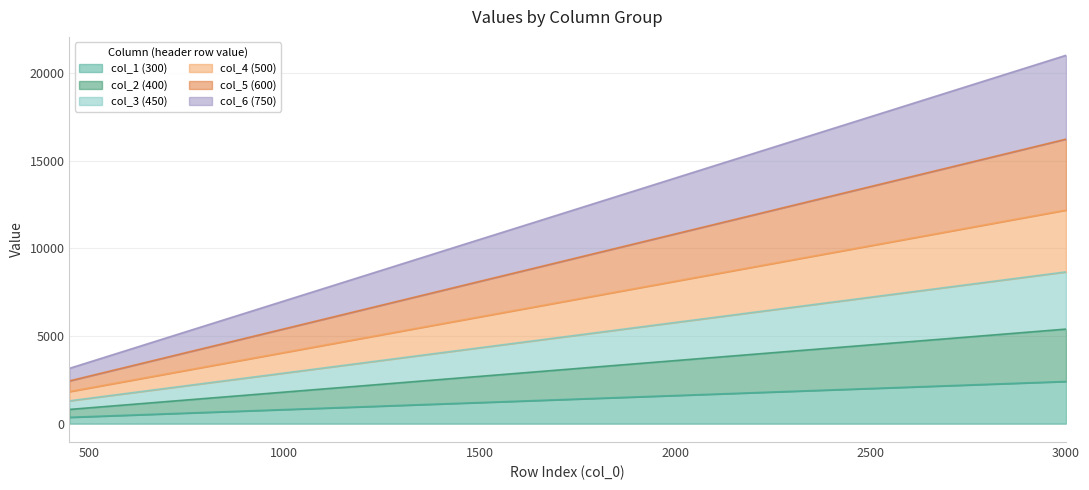

What are all the series names shown in the legend?

col_1 (300), col_2 (400), col_3 (450), col_4 (500), col_5 (600), col_6 (750)